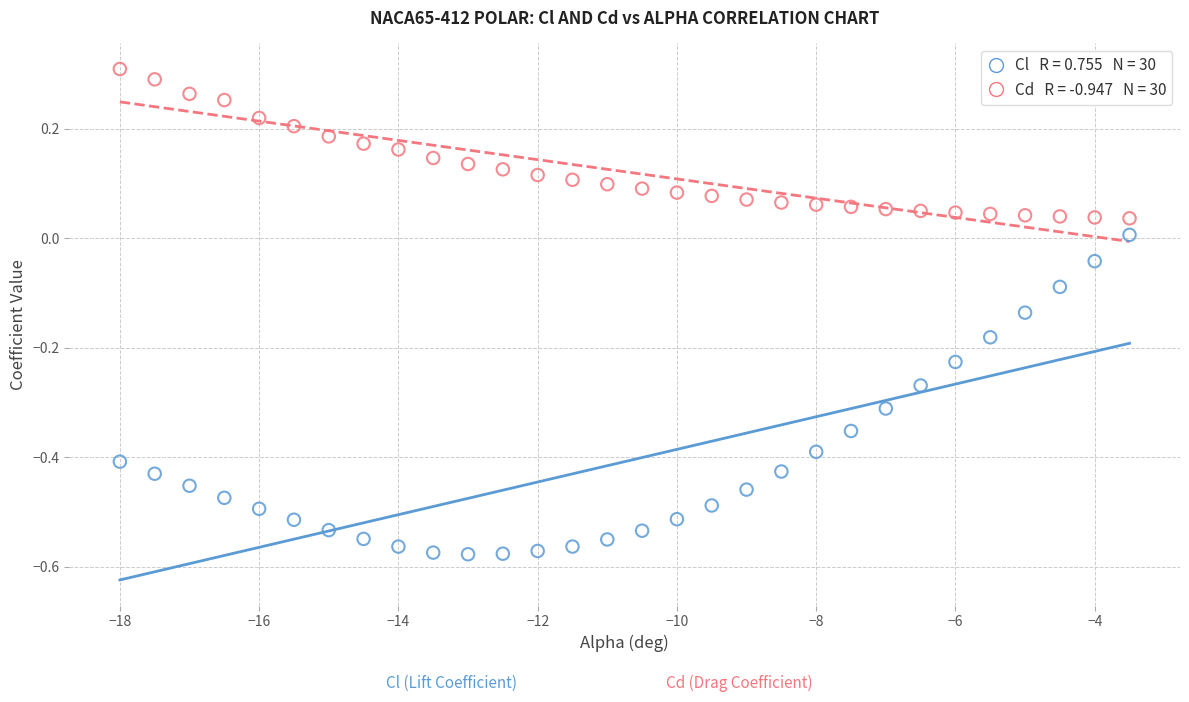

Across all data points, what is the range of X values (max minus min)?

14.5